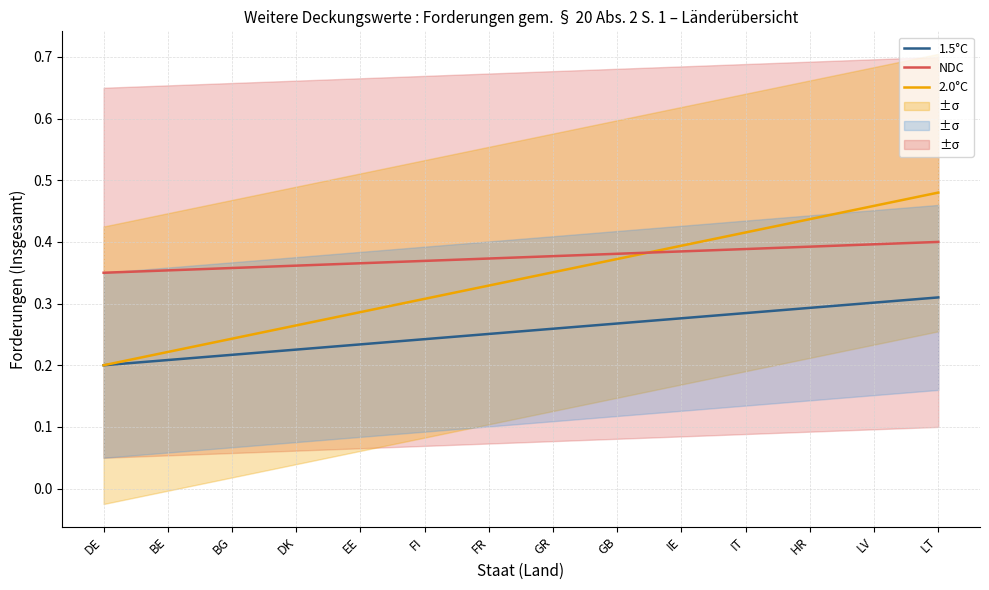

Which series has the largest range (max minus min)?

2.0°C